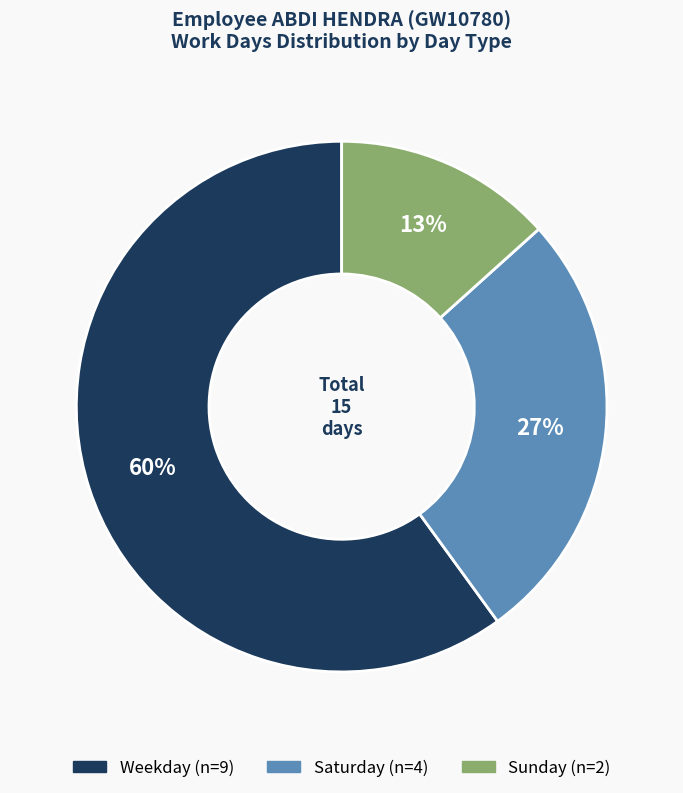

Is there any slice that represents more than half of the pie?

Yes